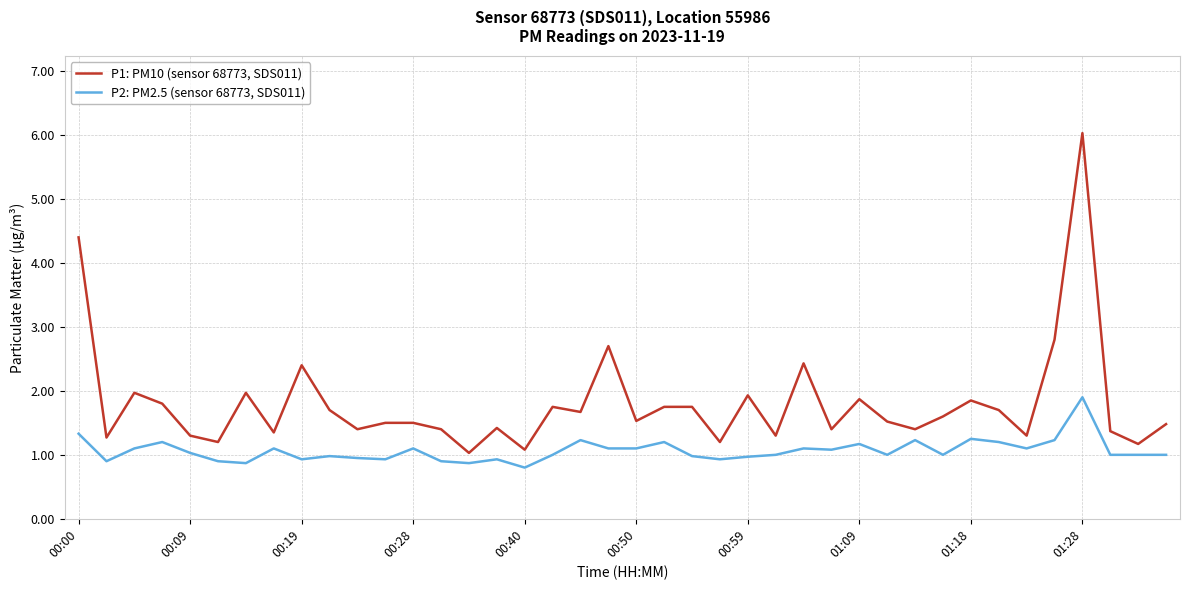

Which series has the largest total across all categories?

P1: PM10 (sensor 68773, SDS011)